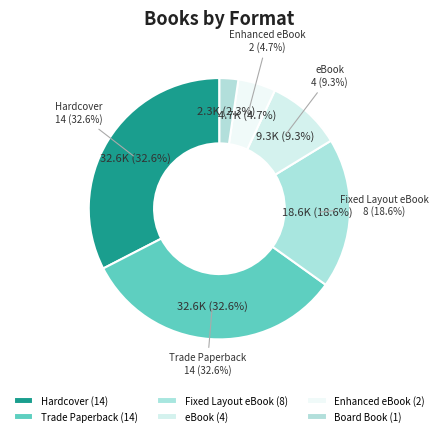

True or false: Trade Paperback accounts for 43% of the total.

False